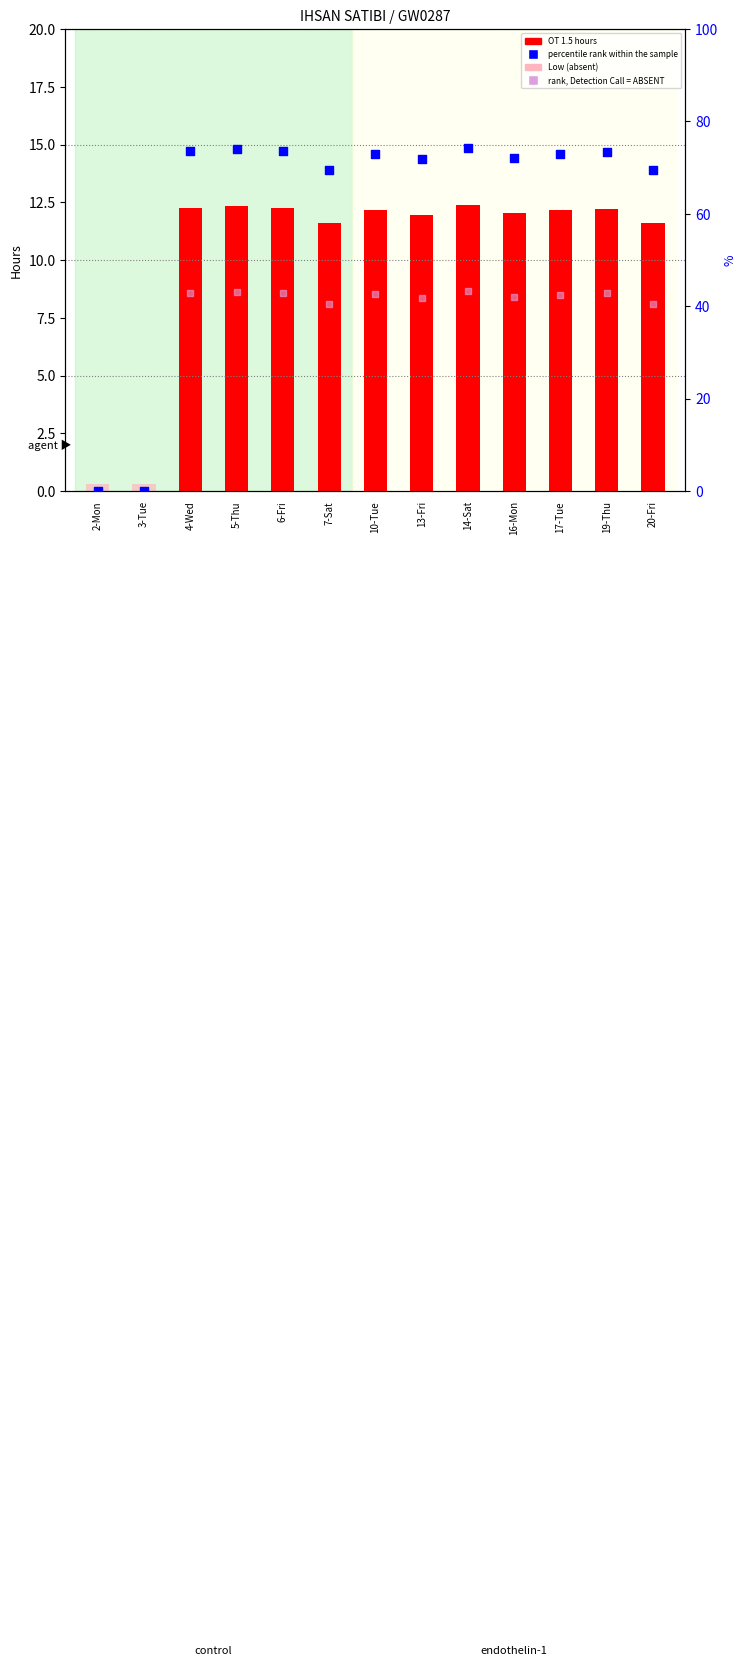

What is the total value across all series at 7-Sat?

122.0